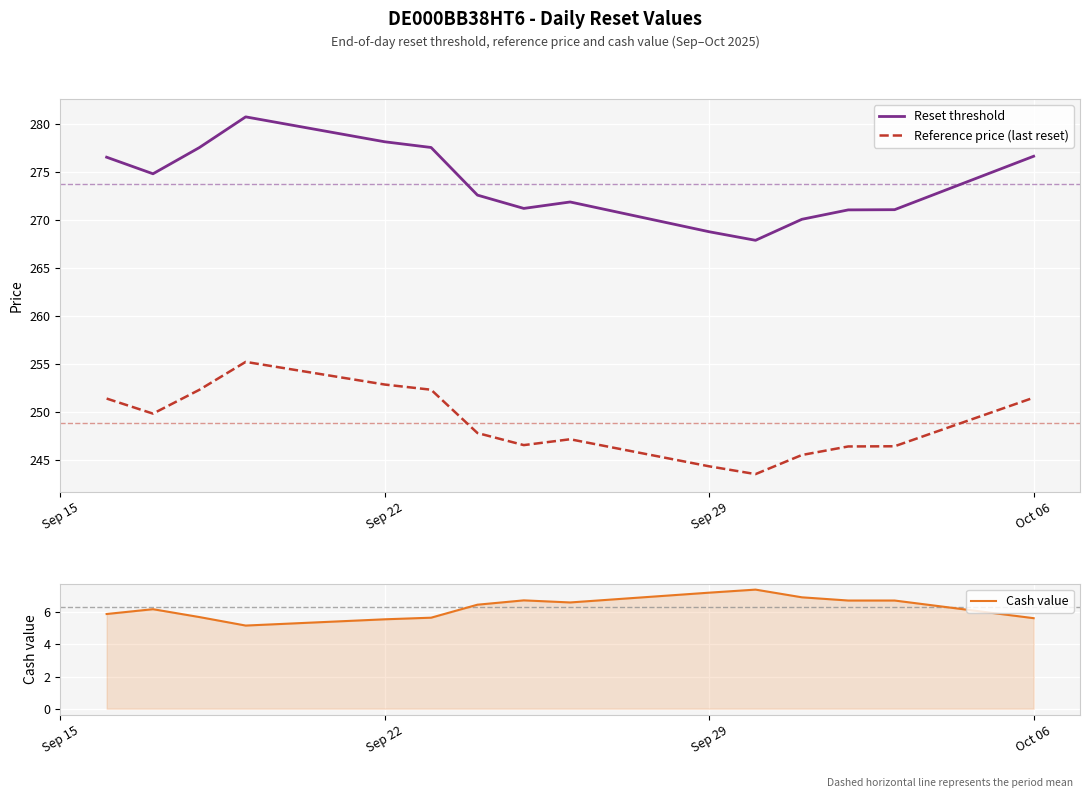

Reading right to left, list all the values displayed in this chart.

Reset threshold: 276.7	271.1	271.1	270.1	267.9	268.8	271.9	271.2	272.6	277.6	278.2	280.8	277.6	274.8	276.6
Reference price (last reset): 251.5	246.4	246.4	245.5	243.6	244.4	247.2	246.6	247.8	252.3	252.9	255.2	252.3	249.8	251.4
Cash value: 5.6	6.7	6.7	6.9	7.4	7.2	6.6	6.8	6.5	5.7	5.6	5.2	5.7	6.2	5.9